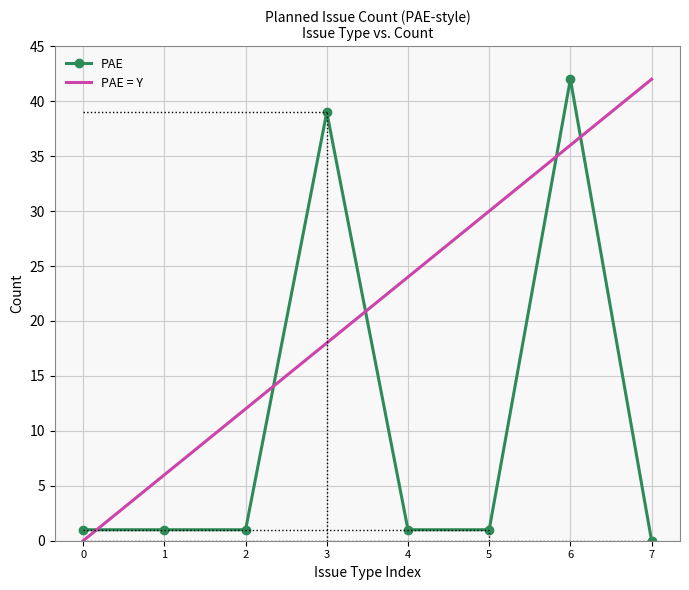

Between 2 and 5, which series saw the biggest shift?

PAE = Y